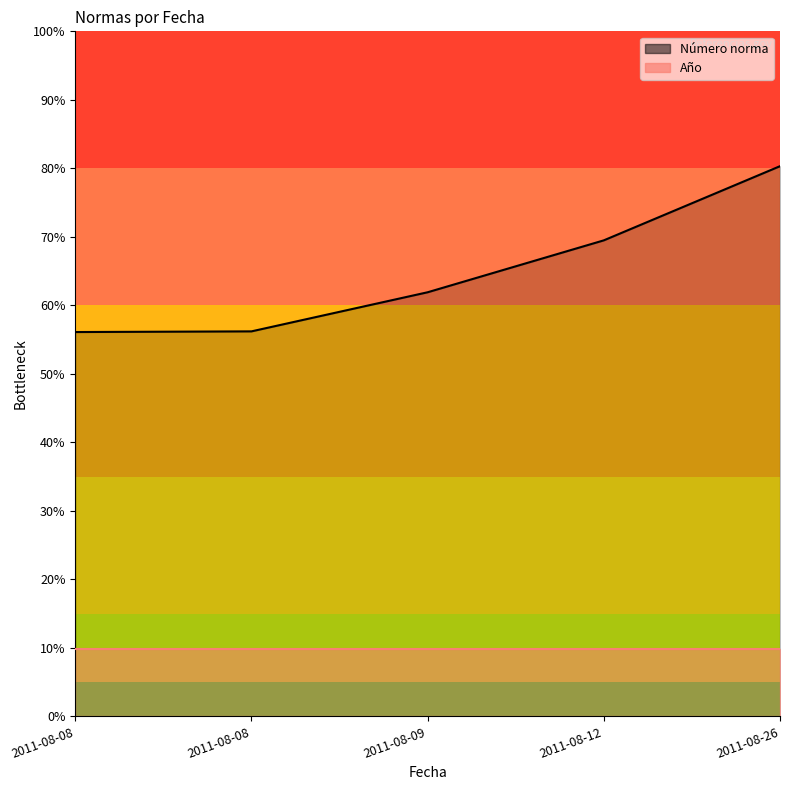

At which label is the value closest to 2604?

2011-08-12